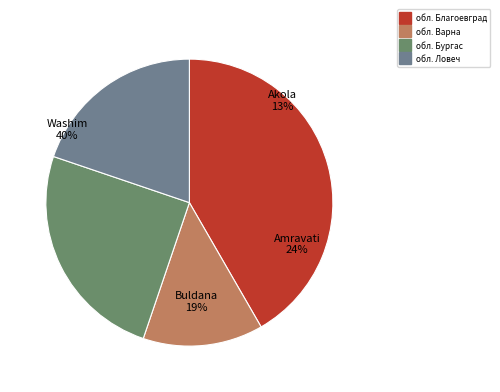

Approximately how many times larger is the value at обл. Бургас compared to обл. Благоевград?

0.6